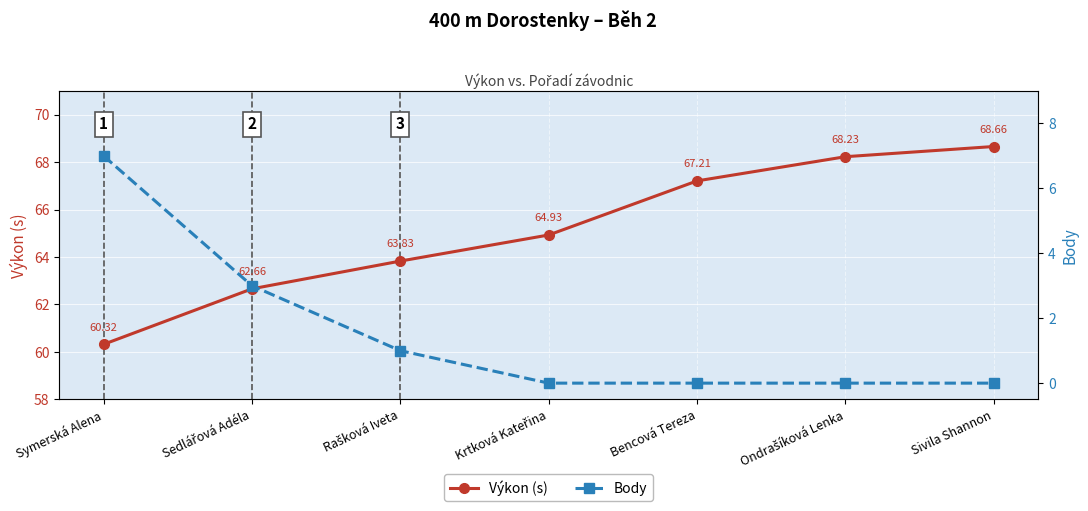

True or false: Body and Výkon (s) intersect in this chart.

False